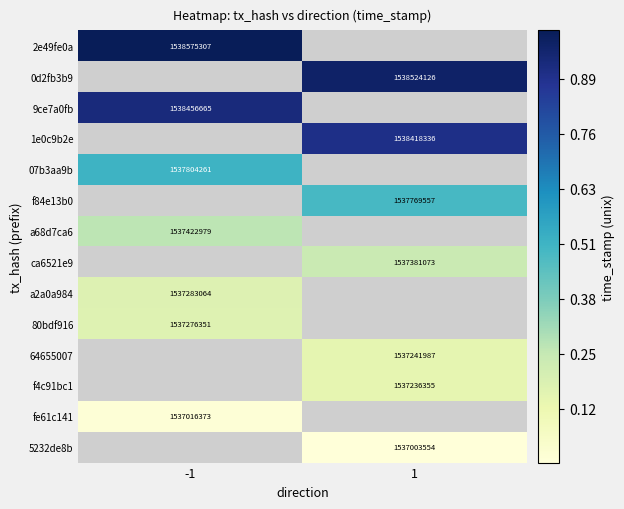

The a2a0a984 series shows 1537283064 at -1. True or false?

True